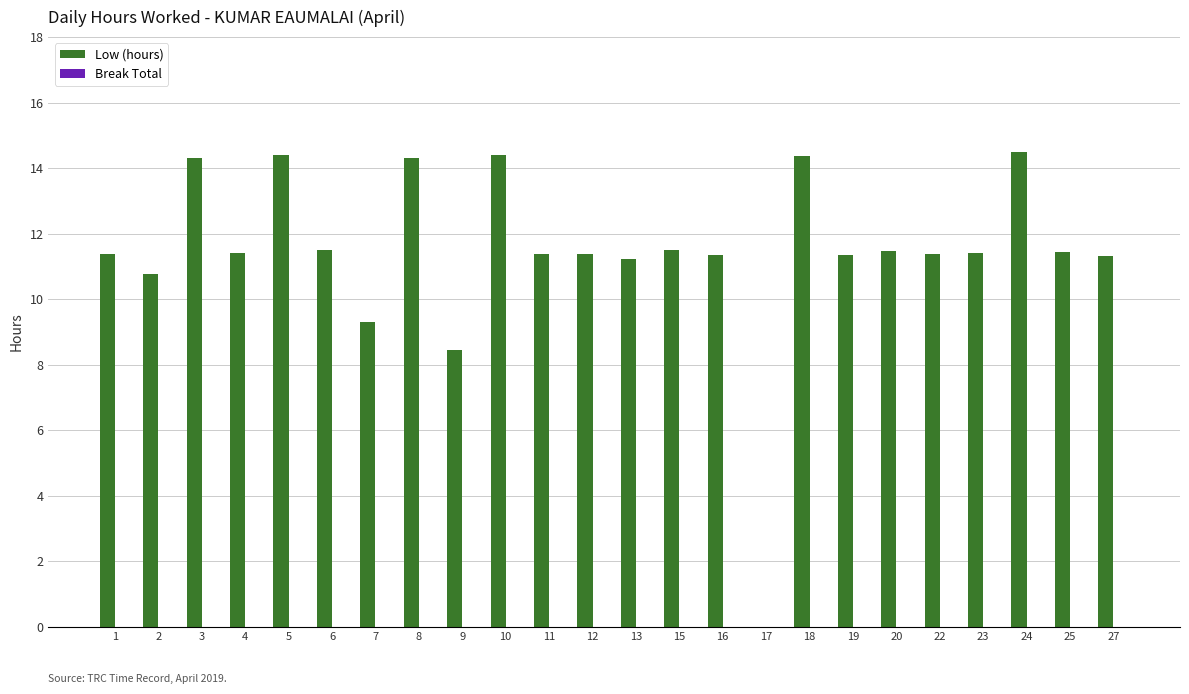

Is it true that the value at 23 is 16.8?

False